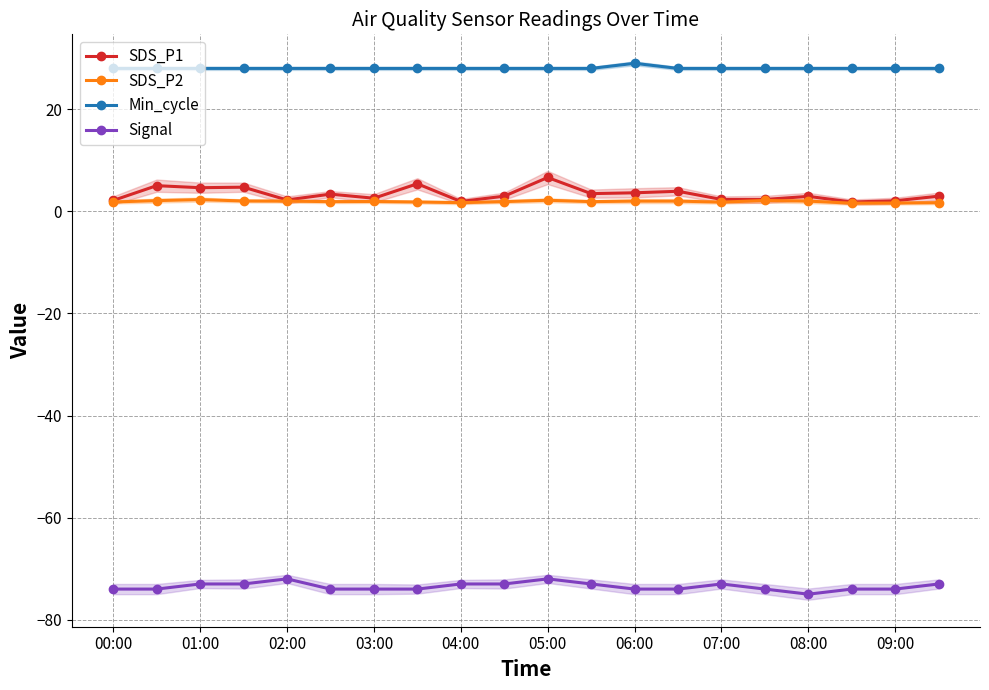

How many data points in Signal are above -74?

9